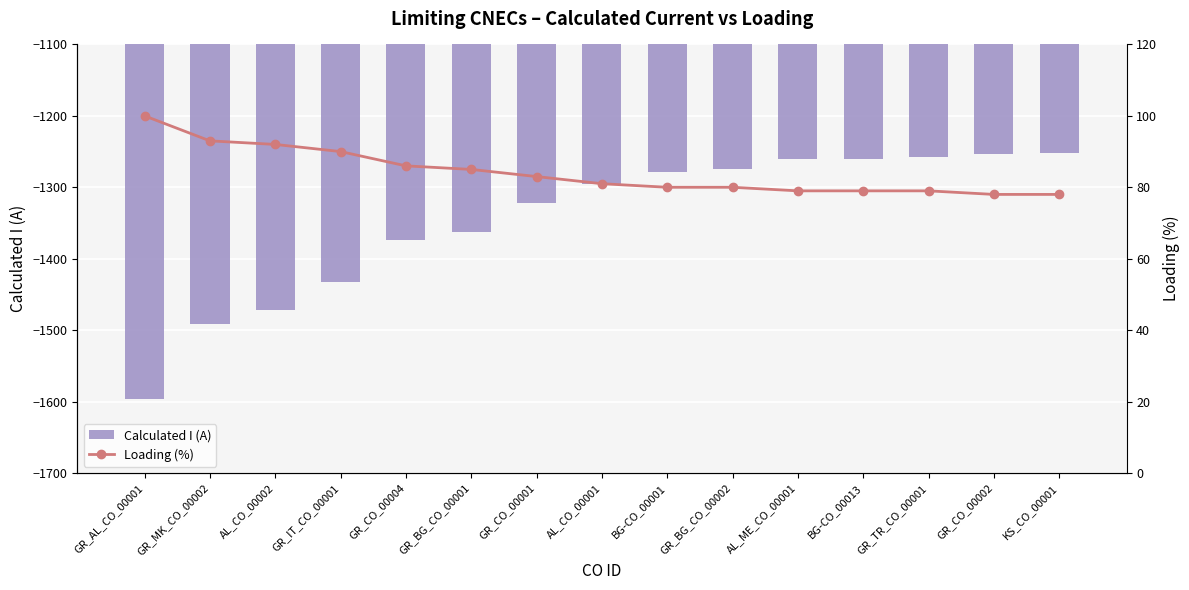

What is the label of the 2nd bar from the left?

GR_MK_CO_00002